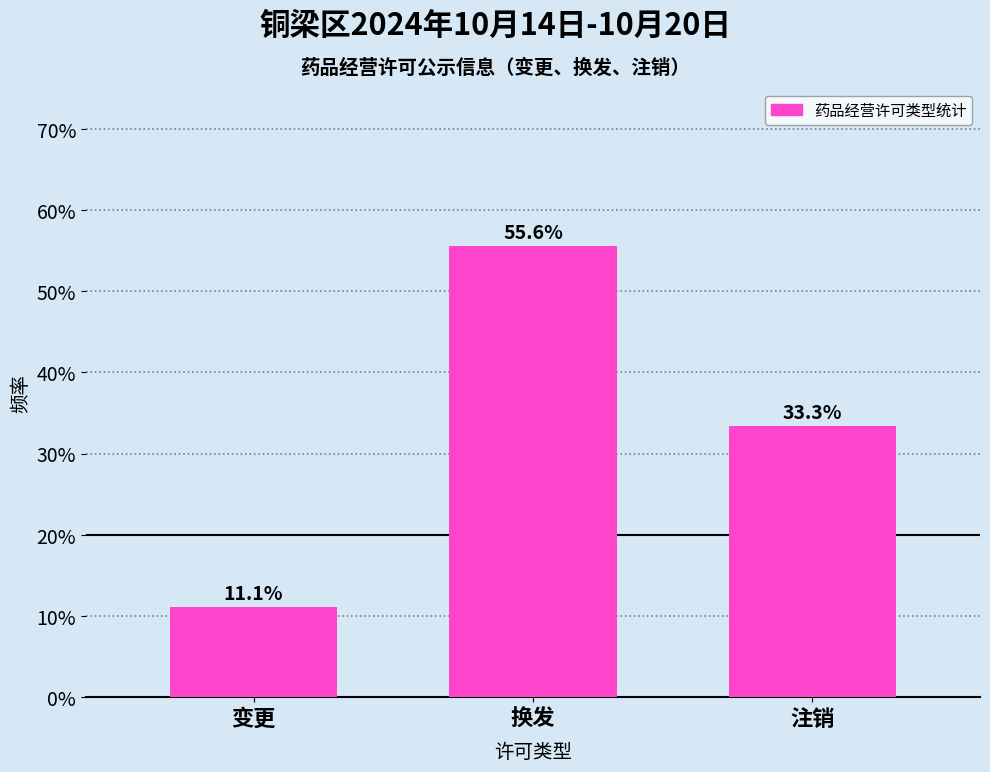

Reading right to left, what are all the values shown in this chart?

33.3	55.6	11.1